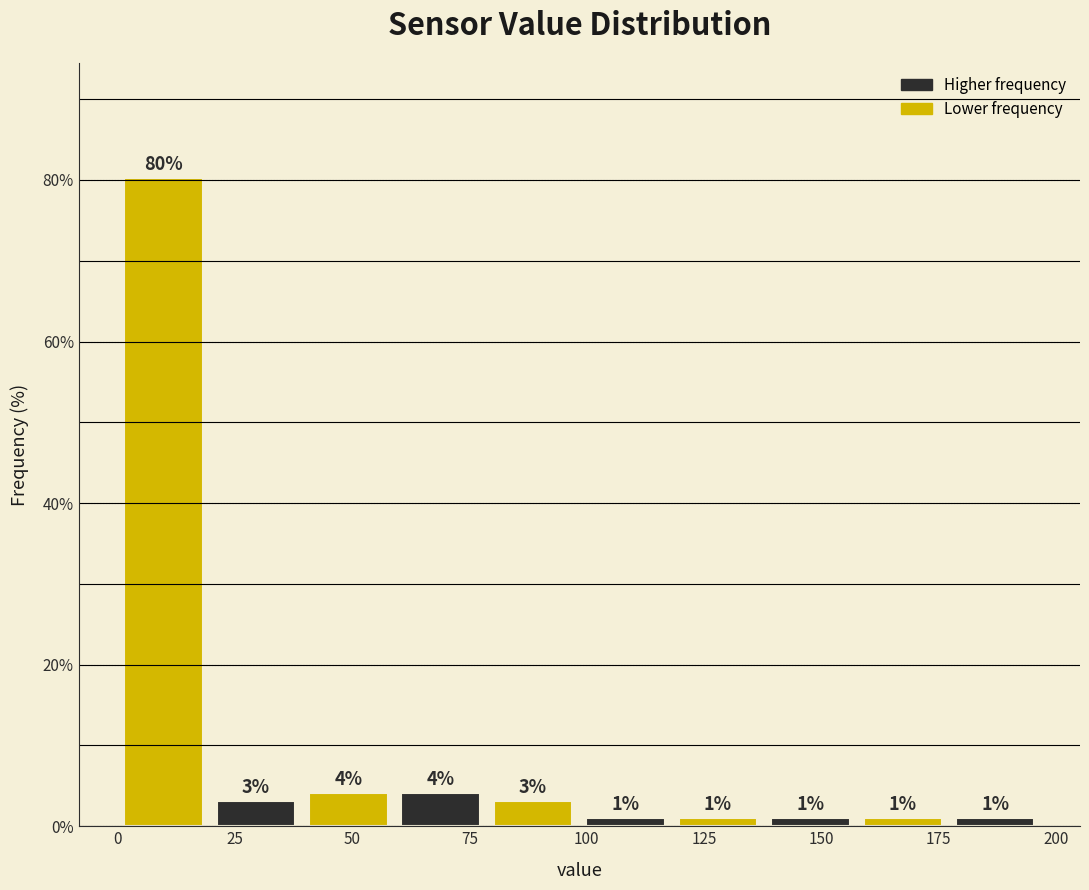

Around what value on the x-axis is the tallest bar? Give the approximate position of its centre, as read against the axis.

10